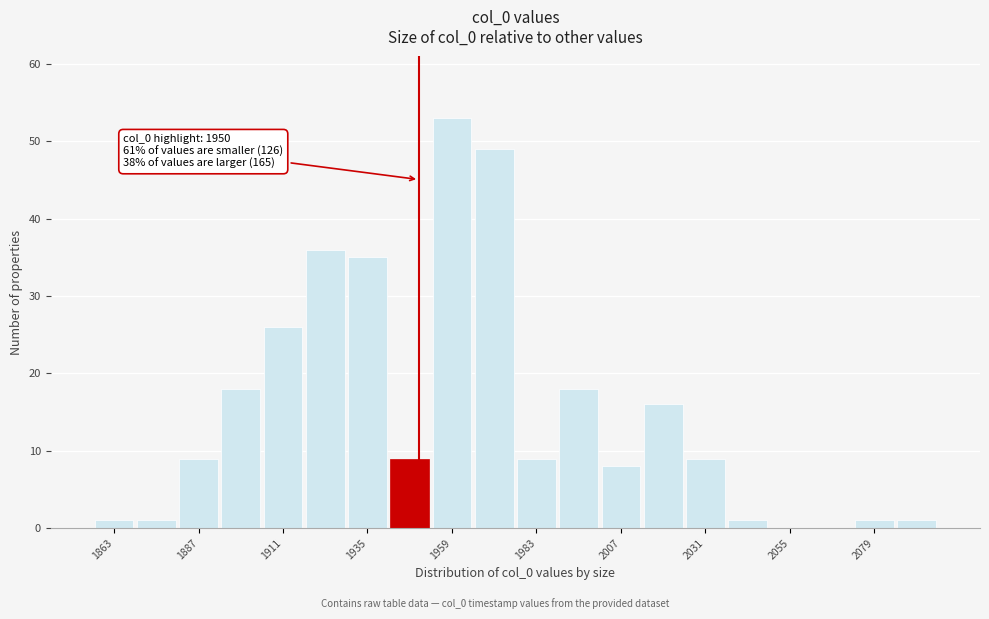

Around what value on the x-axis is the tallest bar? Give the approximate position of its centre, as read against the axis.

1960